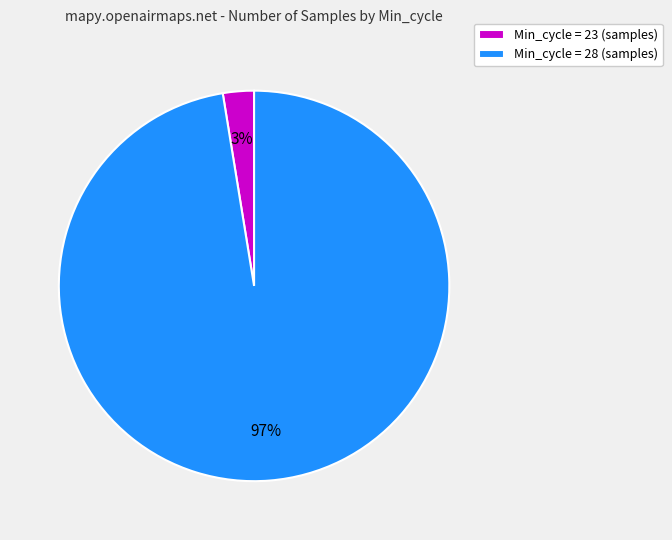

Which slice is the largest?

Min_cycle = 28 (samples)